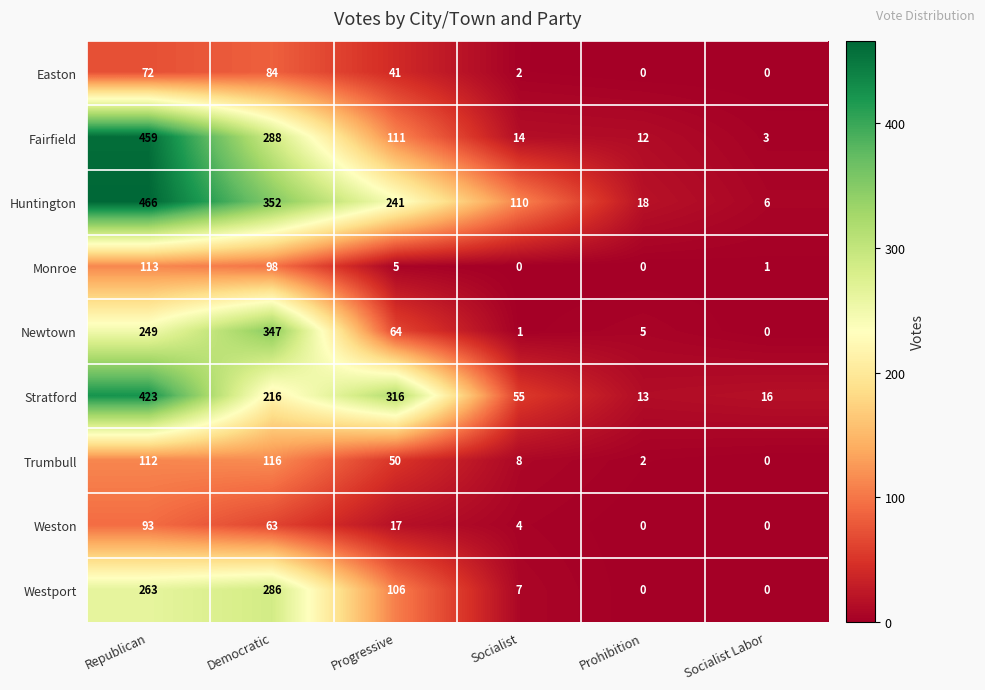

What is the sum of the Newtown values at Socialist Labor and Progressive?

64